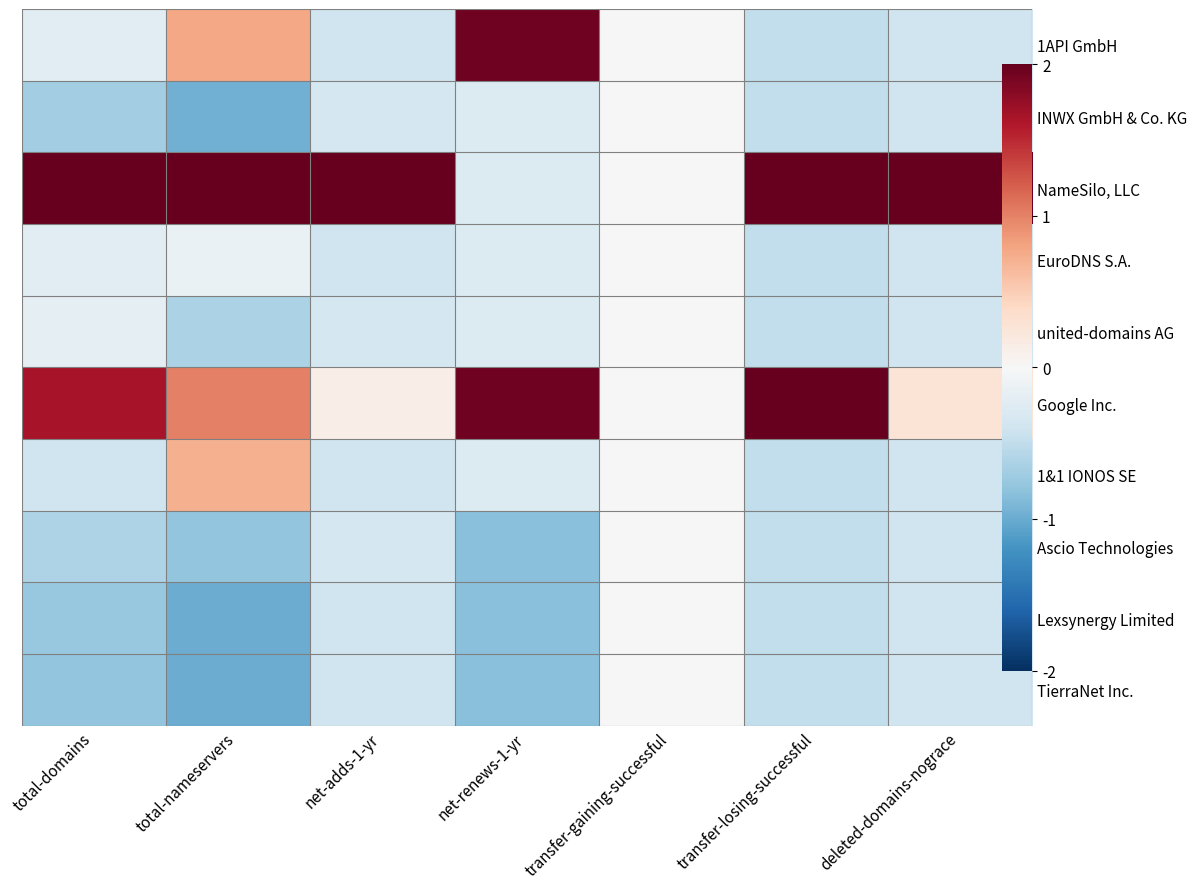

Which label corresponds to the largest value in the chart?

net-adds-1-yr